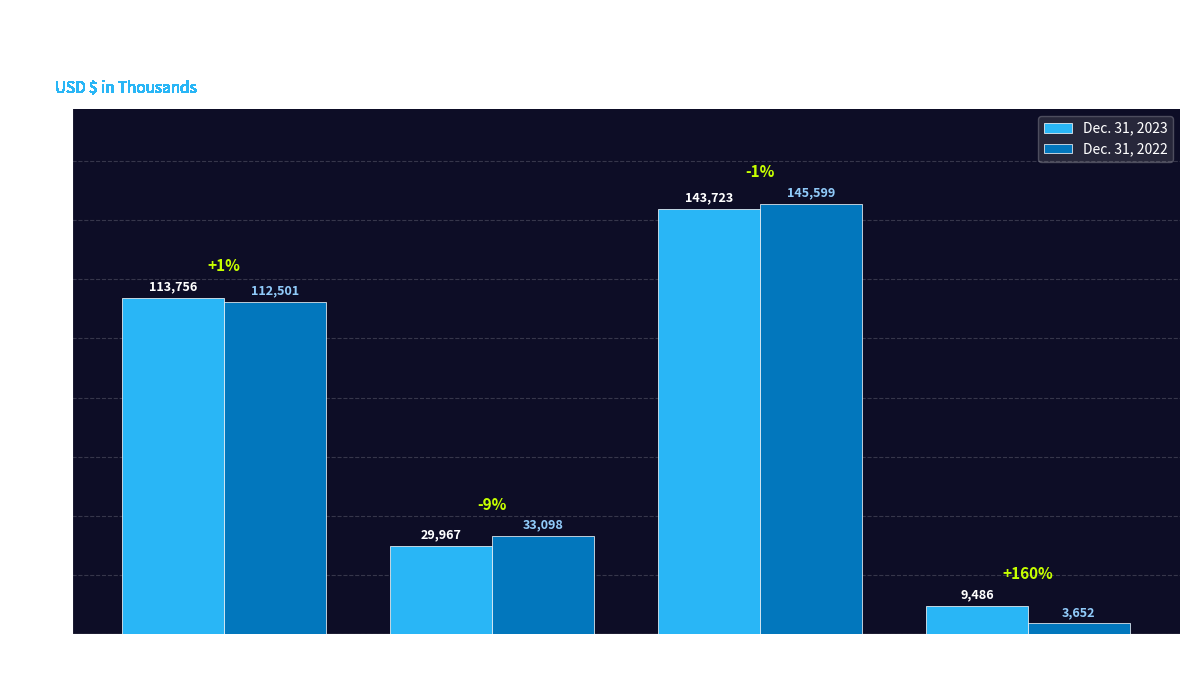

Is the value of Dec. 31, 2023 at Total Operating
Expenses greater than the value of Dec. 31, 2022 at General and
Administrative?

Yes